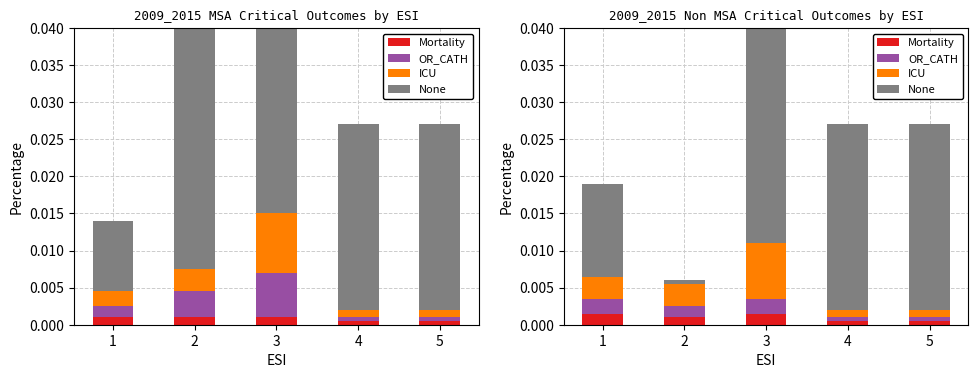

Which category has the lowest value in the ICU series?

4